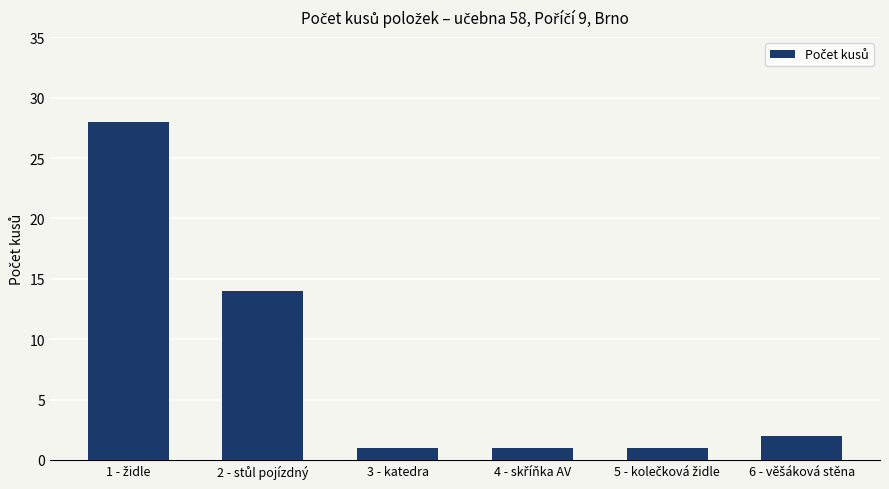

Reading left to right, what are all the values shown in this chart?

28	14	1	1	1	2